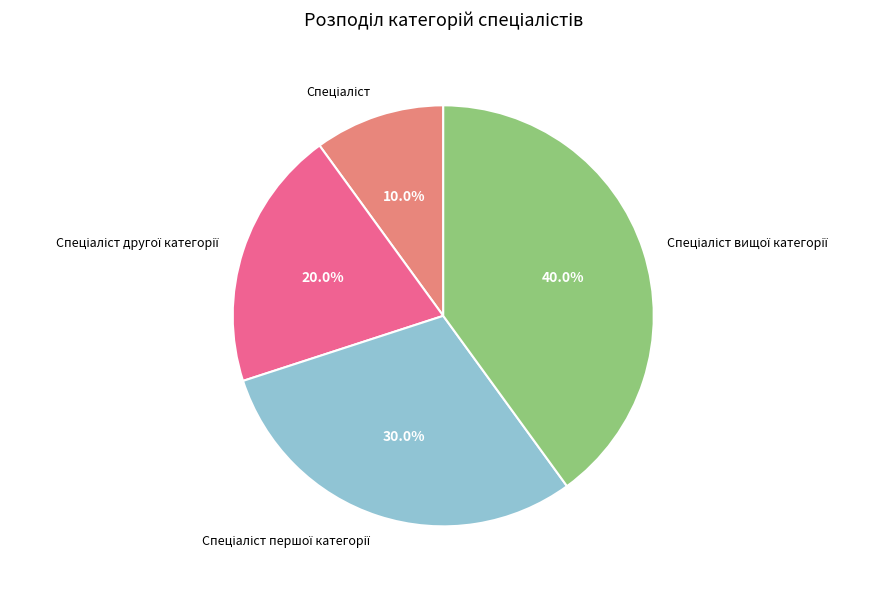

Does any single category account for the majority?

No